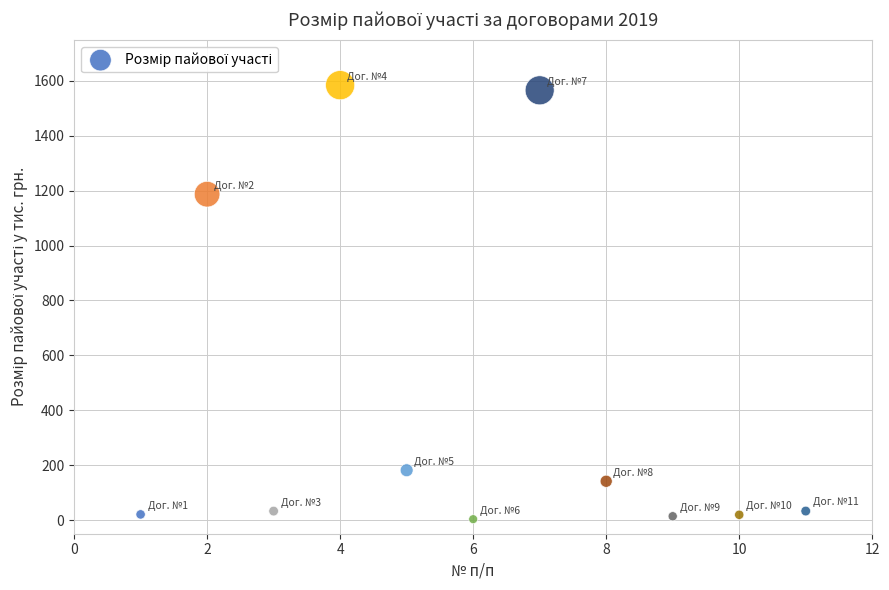

What is the range of X values (max minus min)?

10.0